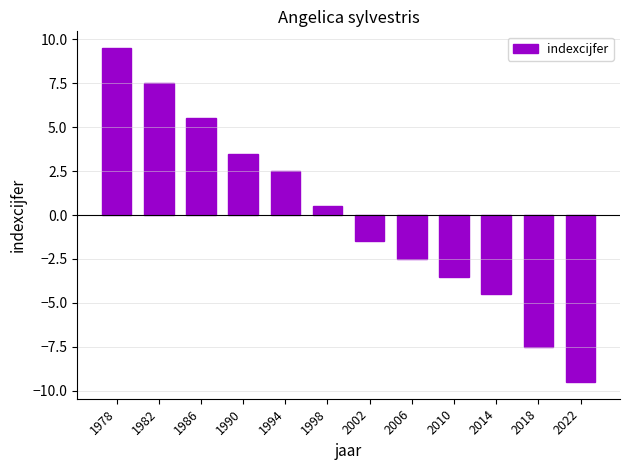

Rank the categories by value from lowest to highest.

2022, 2018, 2014, 2010, 2006, 2002, 1998, 1994, 1990, 1986, 1982, 1978